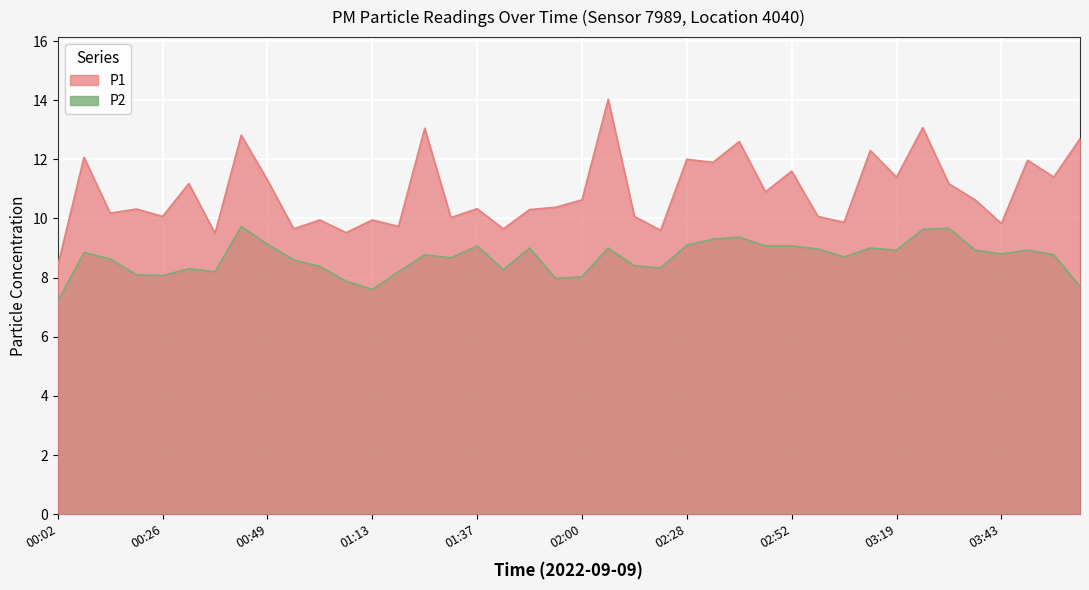

Which series has the widest spread of values?

P1